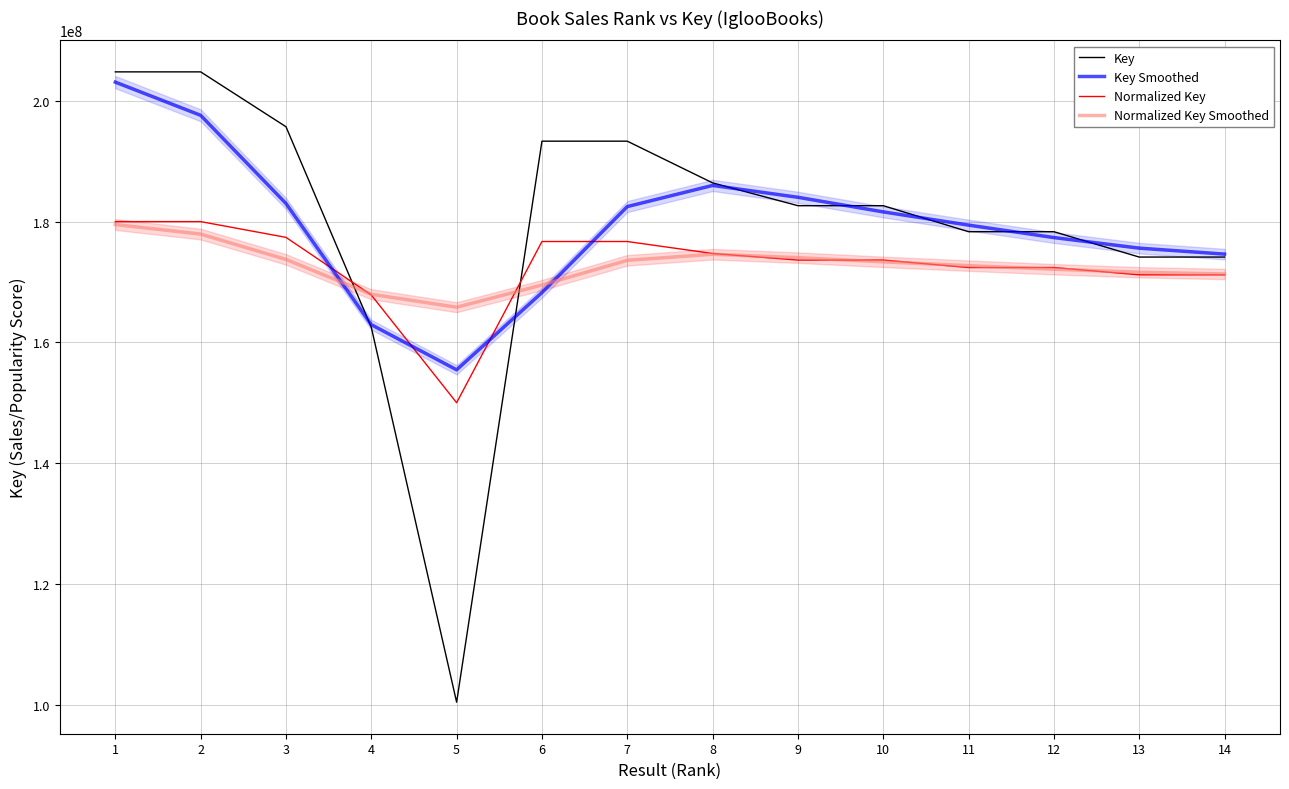

What is the total value across all series at 11?

702844717.0